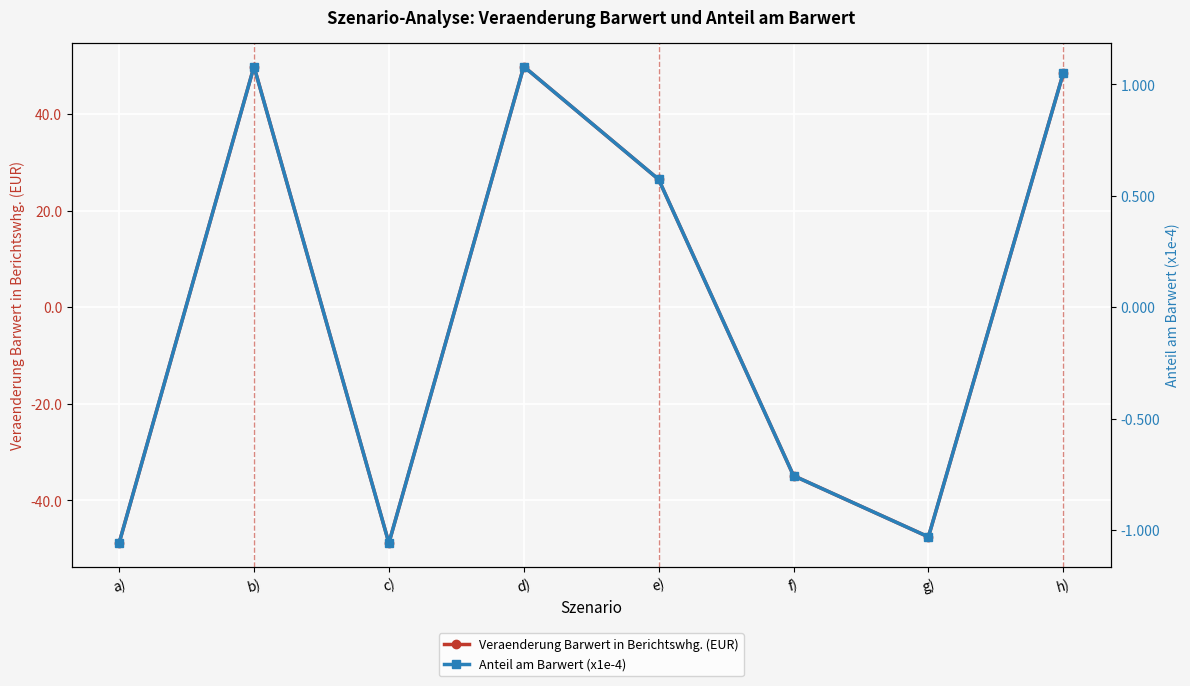

Reading left to right, what are all the values shown in this chart?

Veraenderung Barwert in Berichtswhg. (EUR): -48.8	49.8	-48.8	49.8	26.4	-34.9	-47.6	48.5
Anteil am Barwert (x1e-4): -1.1	1.1	-1.1	1.1	0.6	-0.8	-1.0	1.1